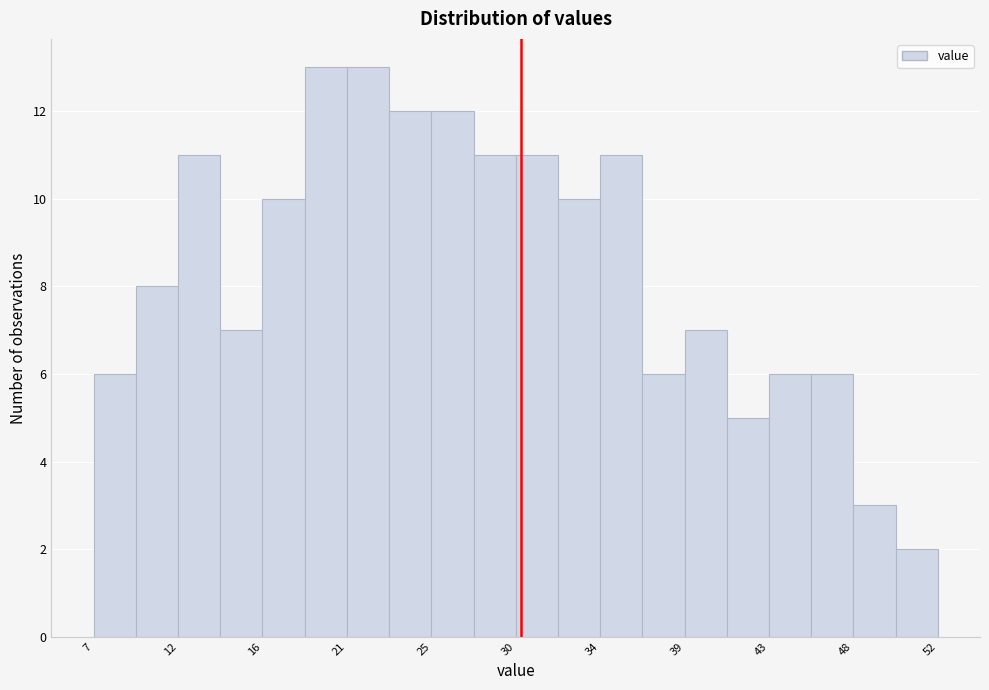

Reading left to right, list every bar in this chart as the range it spans on the x-axis followed by its height. Neither the bar edges nor the heights are printed on the chart, so give them approximately, as read against the axes.

7.5 to 9.5: 6
9.5 to 12.0: 8
12.0 to 14.0: 11
14.0 to 16.5: 7
16.5 to 18.5: 10
18.5 to 20.5: 13
20.5 to 23.0: 13
23.0 to 25.0: 12
25.0 to 27.5: 12
27.5 to 29.5: 11
29.5 to 32.0: 11
32.0 to 34.0: 10
34.0 to 36.5: 11
36.5 to 38.5: 6
38.5 to 41.0: 7
41.0 to 43.0: 5
43.0 to 45.5: 6
45.5 to 47.5: 6
47.5 to 50.0: 3
50.0 to 52.0: 2